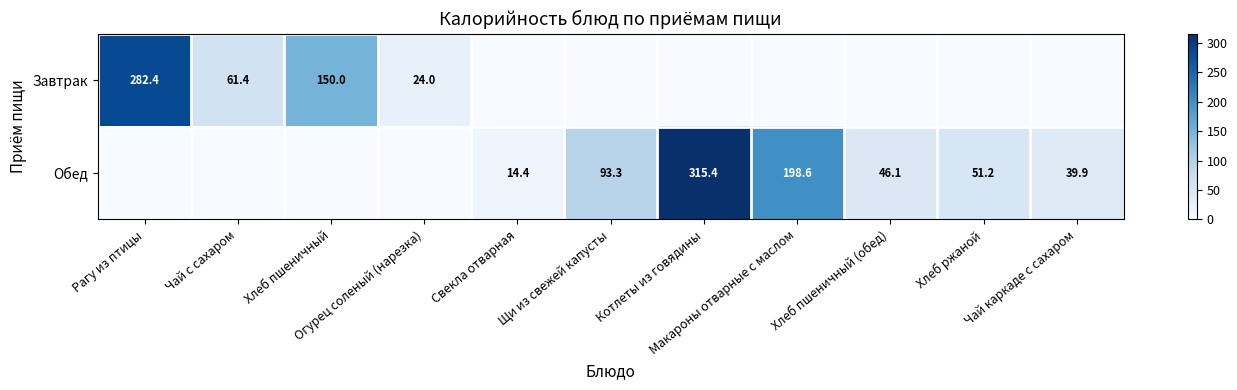

List the labels in order of Обед value, smallest first.

Рагу из птицы, Чай с сахаром, Хлеб пшеничный, Огурец соленый (нарезка), Свекла отварная, Чай каркаде с сахаром, Хлеб пшеничный (обед), Хлеб ржаной, Щи из свежей капусты, Макароны отварные с маслом, Котлеты из говядины